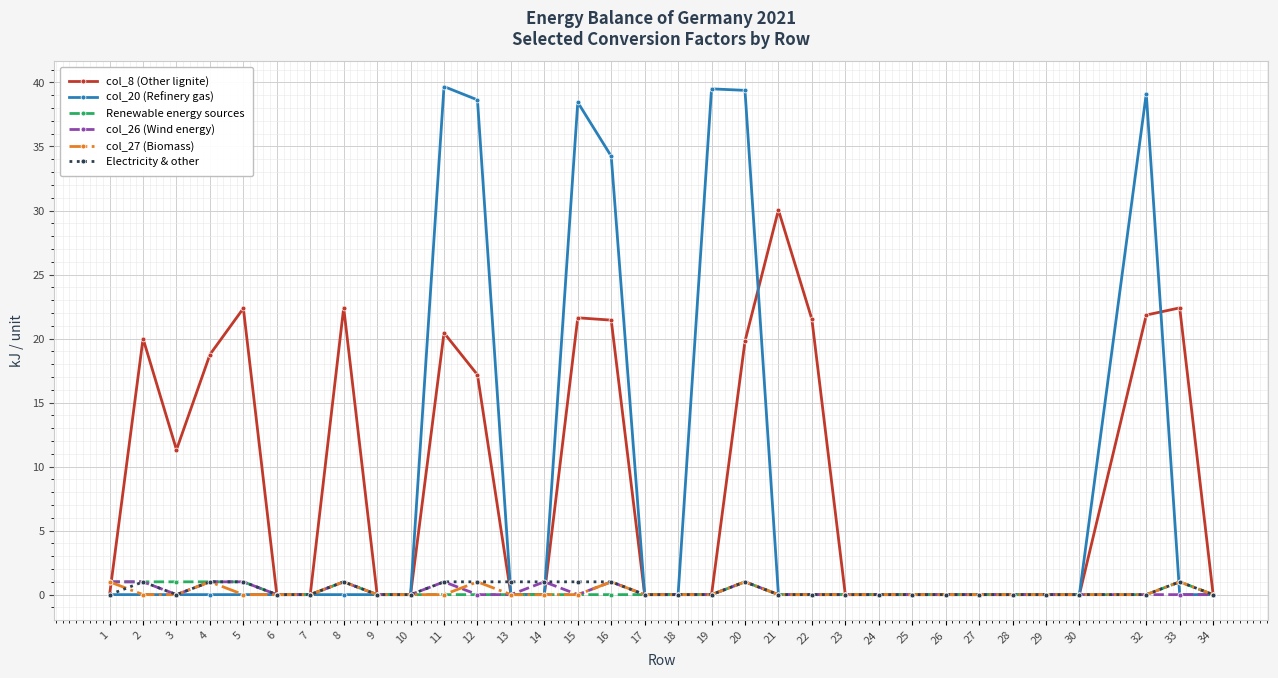

The col_20 (Refinery gas) series shows 0.0 at 28. True or false?

True